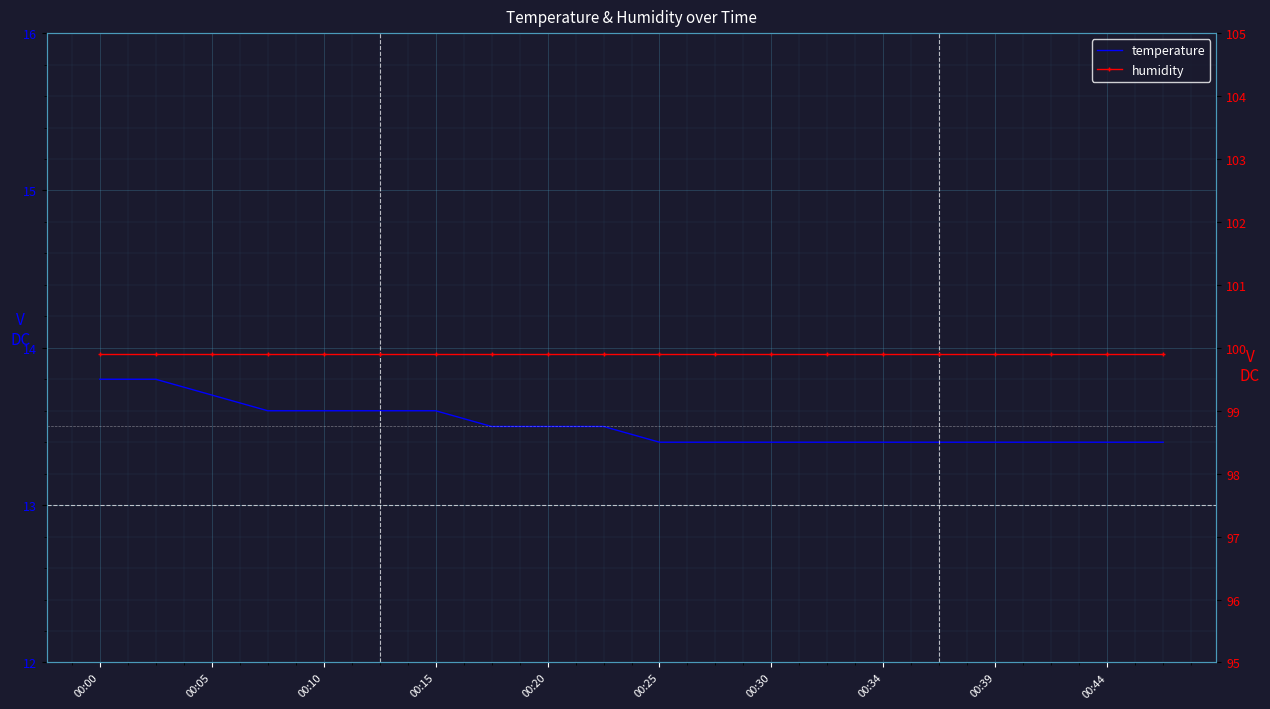

Which series has the widest spread of values?

temperature